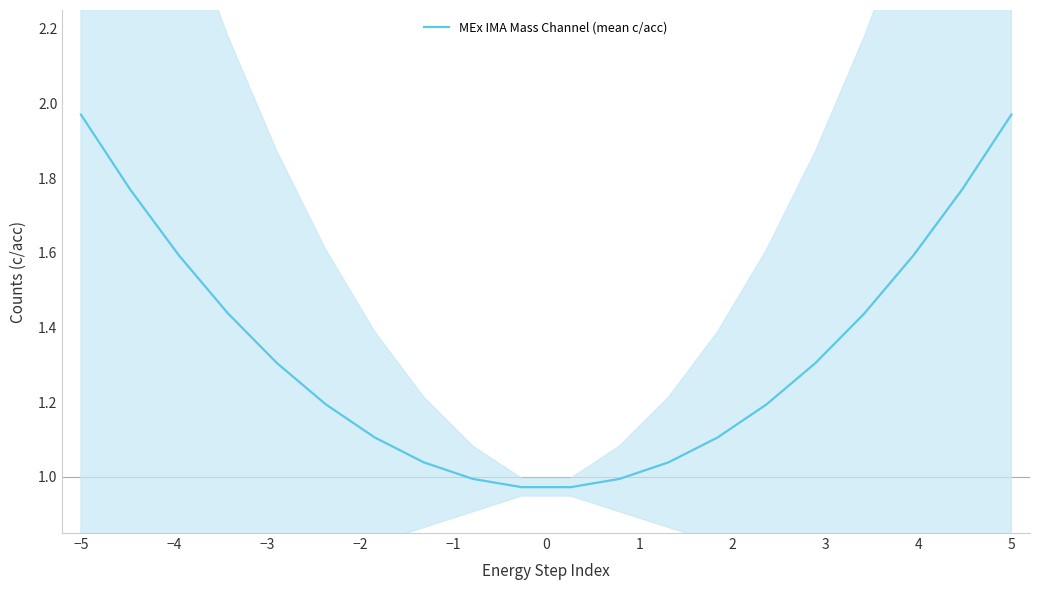

What is the difference between the values at 0 and −2?

0.2